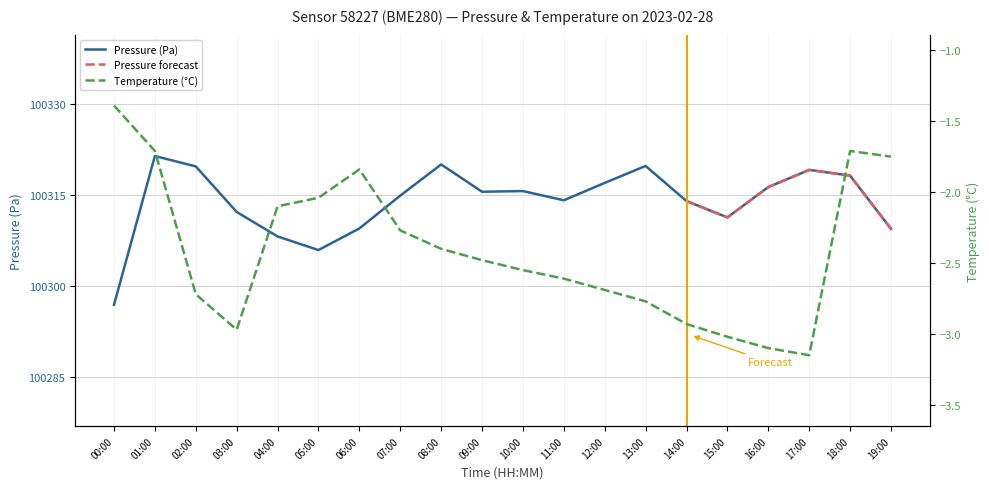

Where is Temperature (°C) nearest to the value -2?

05:00